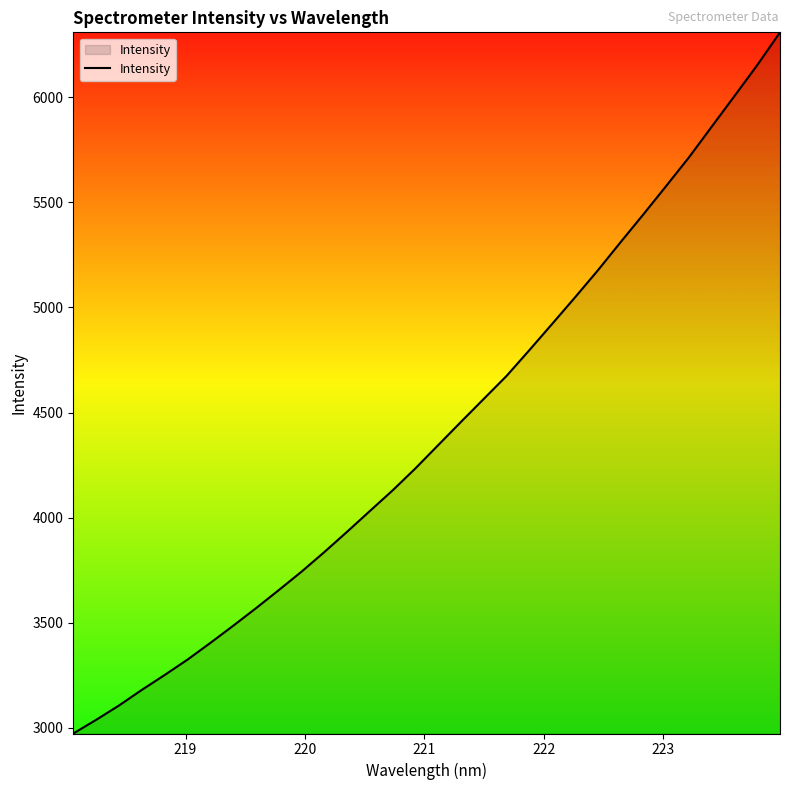

What is the difference between the maximum and minimum values?

3335.7